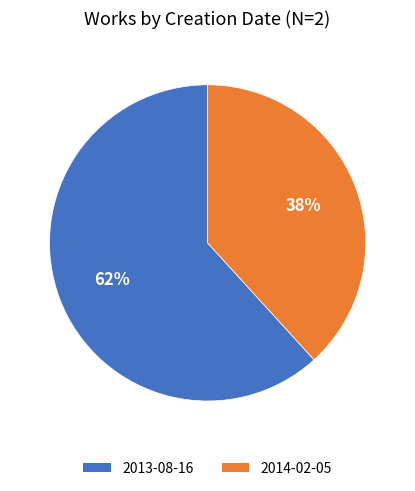

To the nearest percent, what portion does 2014-02-05 represent?

38%